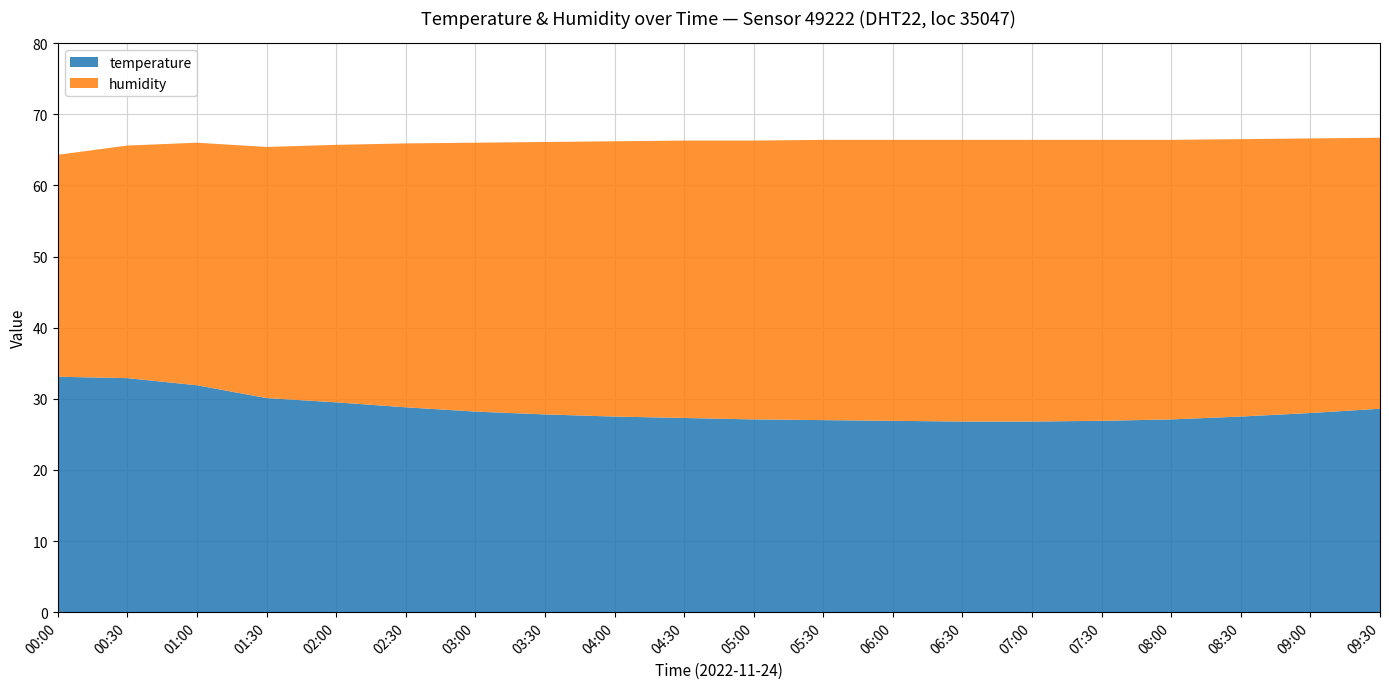

Reading left to right, list all the values displayed in this chart.

temperature: 00:00=33.1	00:30=32.9	01:00=31.9	01:30=30.1	02:00=29.5	02:30=28.8	03:00=28.2	03:30=27.8	04:00=27.5	04:30=27.3	05:00=27.1	05:30=27.0	06:00=26.9	06:30=26.8	07:00=26.8	07:30=26.9	08:00=27.1	08:30=27.5	09:00=28.0	09:30=28.6
humidity: 00:00=31.2	00:30=32.7	01:00=34.1	01:30=35.3	02:00=36.2	02:30=37.1	03:00=37.8	03:30=38.3	04:00=38.7	04:30=39.0	05:00=39.2	05:30=39.4	06:00=39.5	06:30=39.6	07:00=39.6	07:30=39.5	08:00=39.3	08:30=39.0	09:00=38.6	09:30=38.1